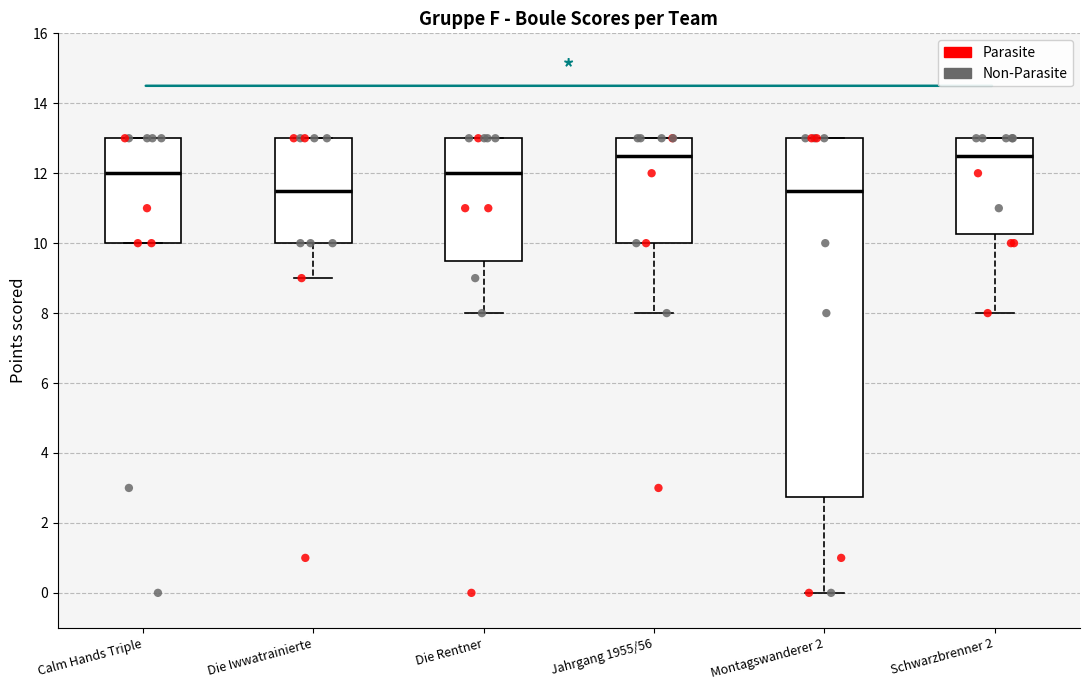

Where does the median line of the box for Montagswanderer 2 sit on the y-axis? The values are not printed on the chart, so give them approximately, as read against the axis.

11.6